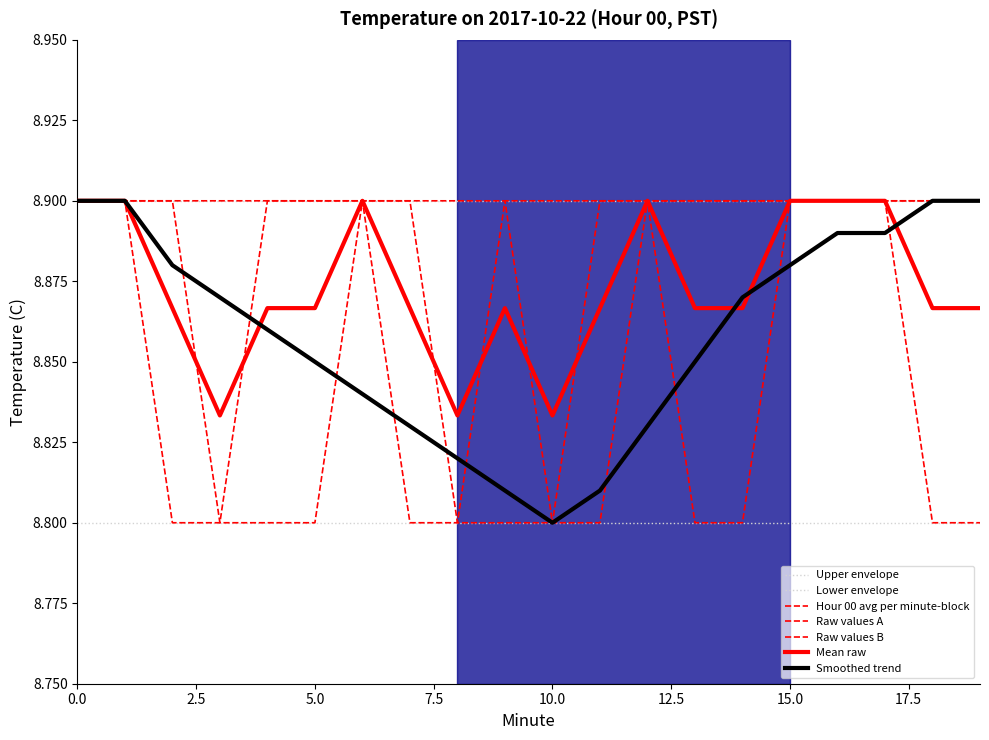

List the labels in order of Raw values B value, largest first.

0, 1, 4, 5, 6, 9, 10, 11, 12, 15, 16, 17, 2, 3, 7, 8, 13, 14, 18, 19